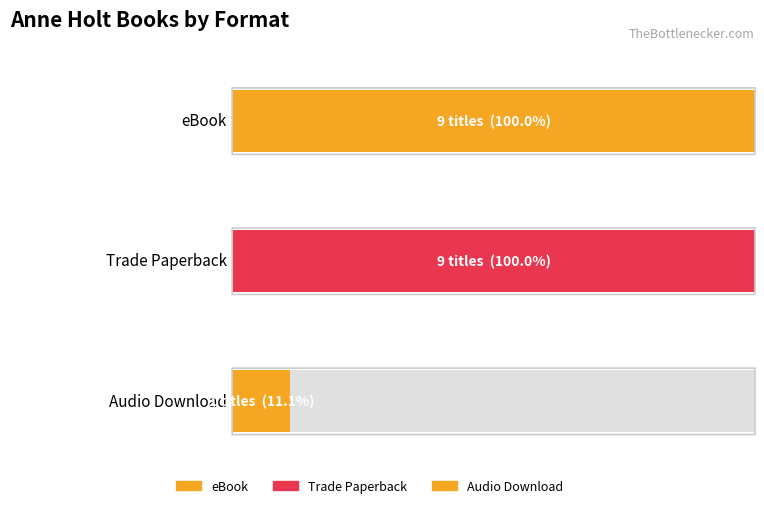

How many distinct data groups are displayed?

3